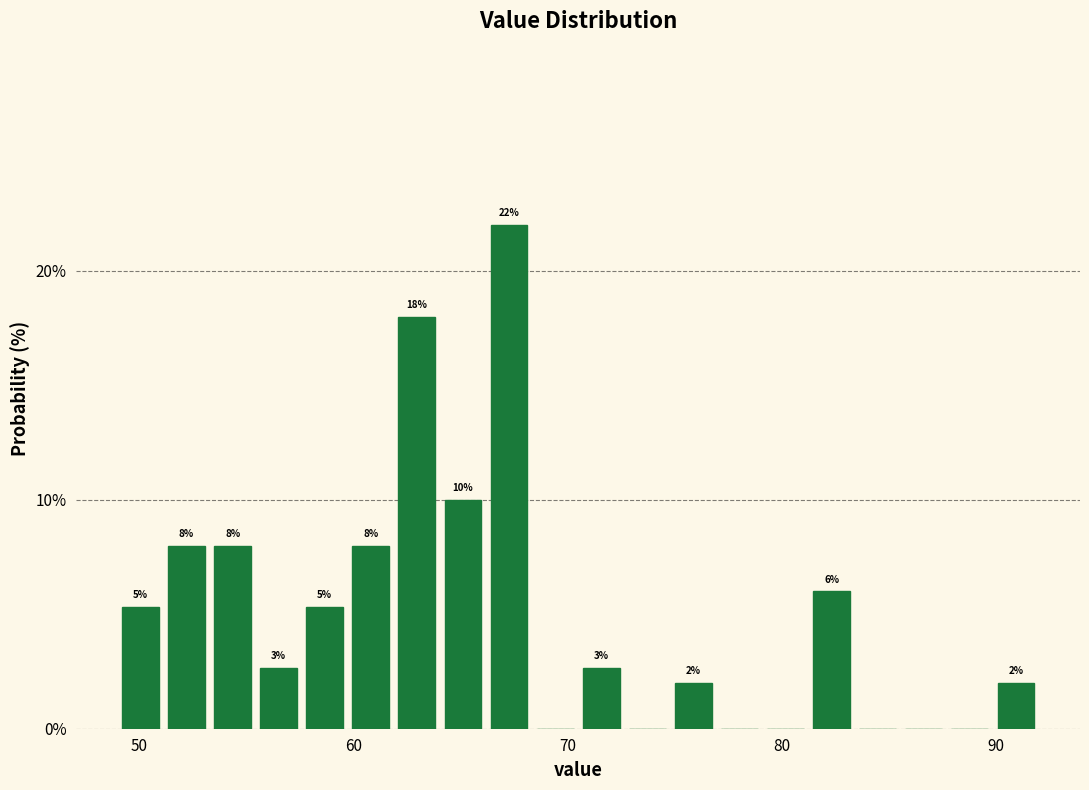

Read against the x-axis, roughly where is the centre of the tallest bar?

67